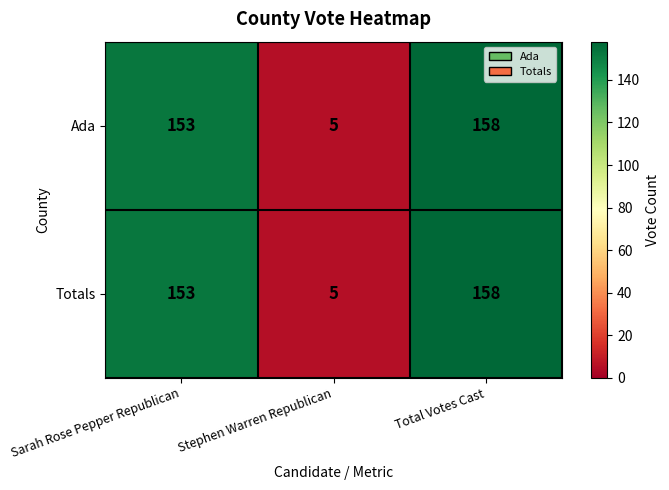

The value of Totals at Sarah Rose Pepper Republican is 153. True or false?

True